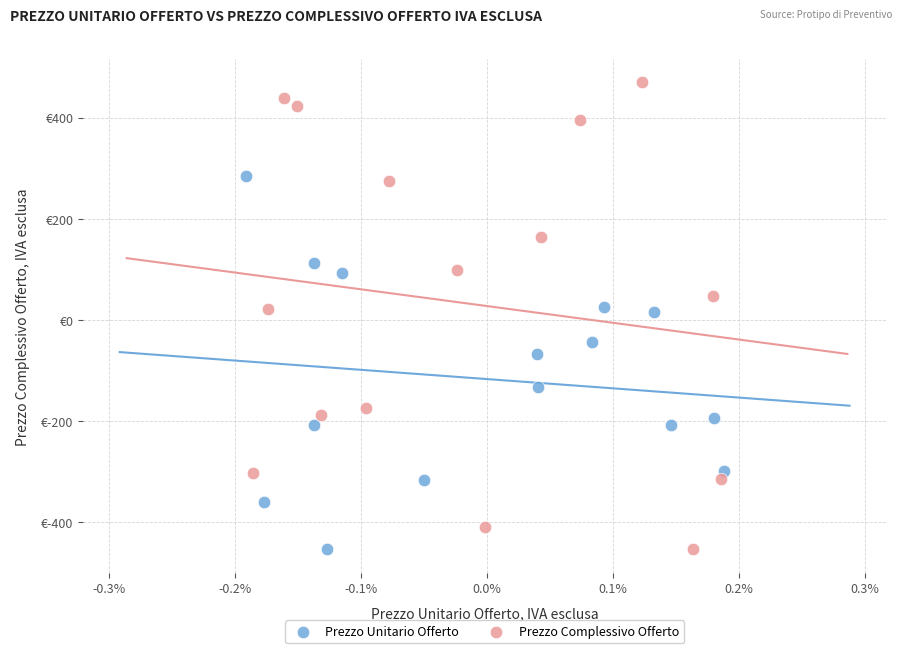

What are all the series names shown in the legend?

Prezzo Unitario Offerto, Prezzo Complessivo Offerto